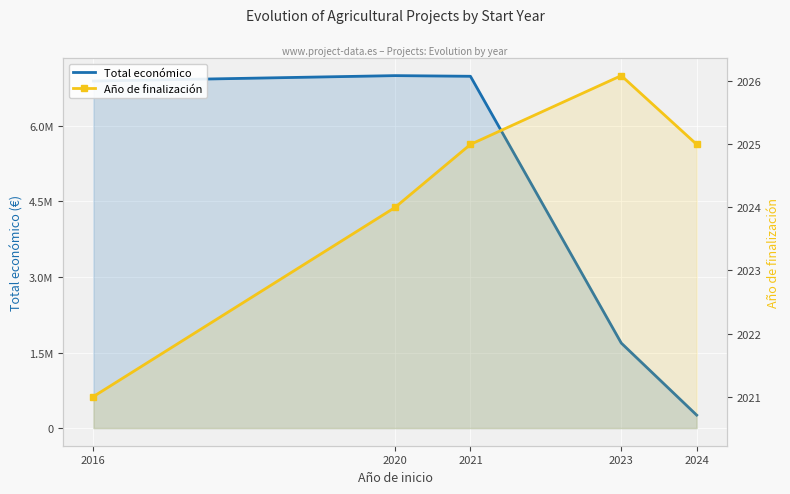

Reading left to right, what are all the values shown in this chart?

Total económico: 6891265.0	6999254.0	6986278.0	1688703.0	257770.0
Año de finalización: 2021.0	2024.0	2025.0	2026.1	2025.0